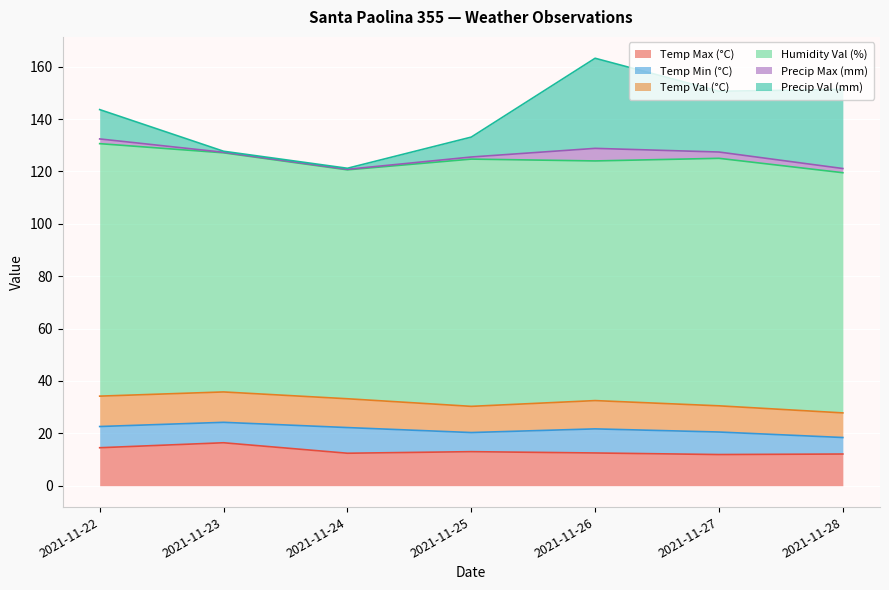

How many values in the Humidity Val (%) series exceed 91?

6